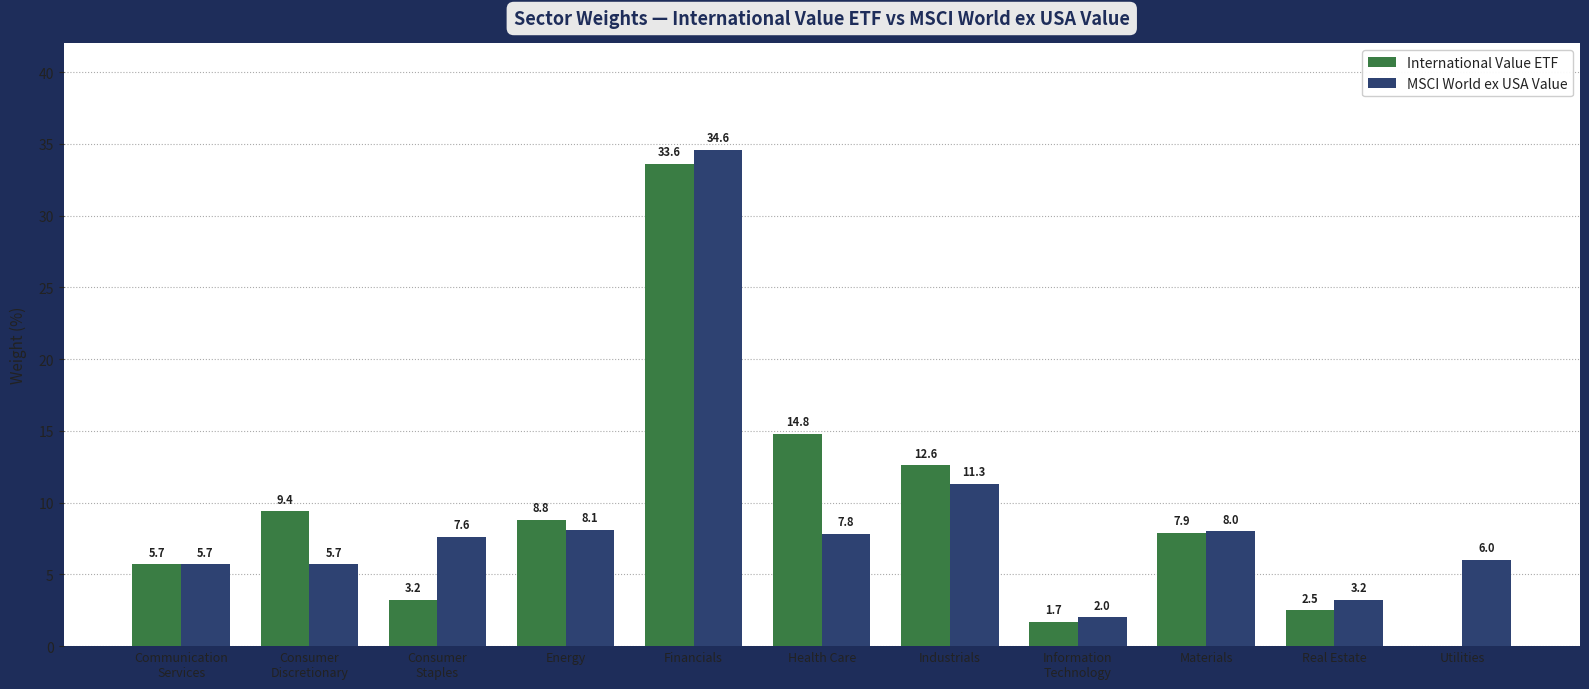

At which category is the sum across all series the highest?

Financials